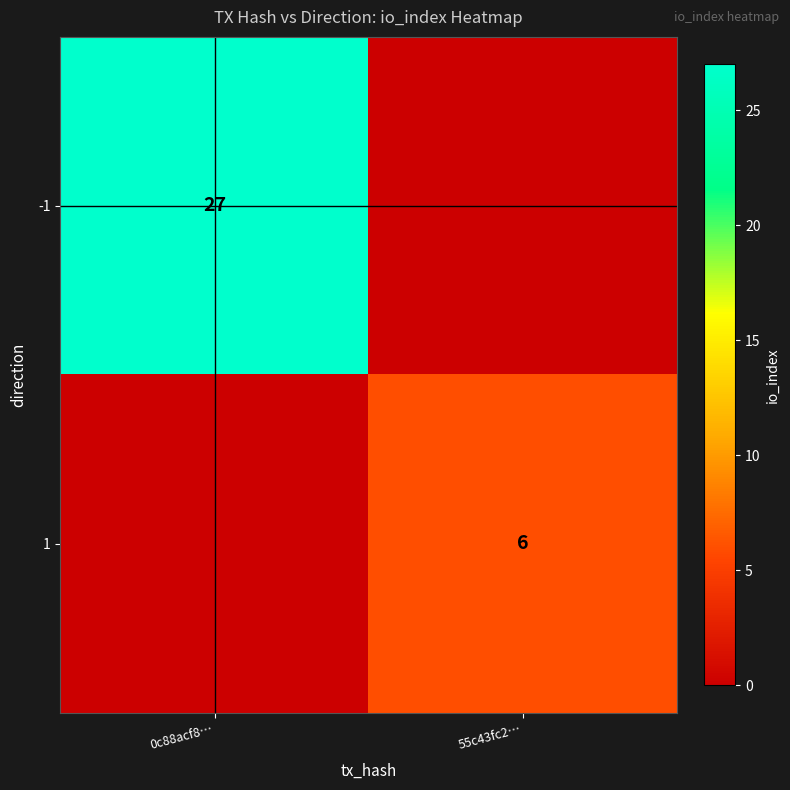

At how many categories does at least one series exceed 7?

1